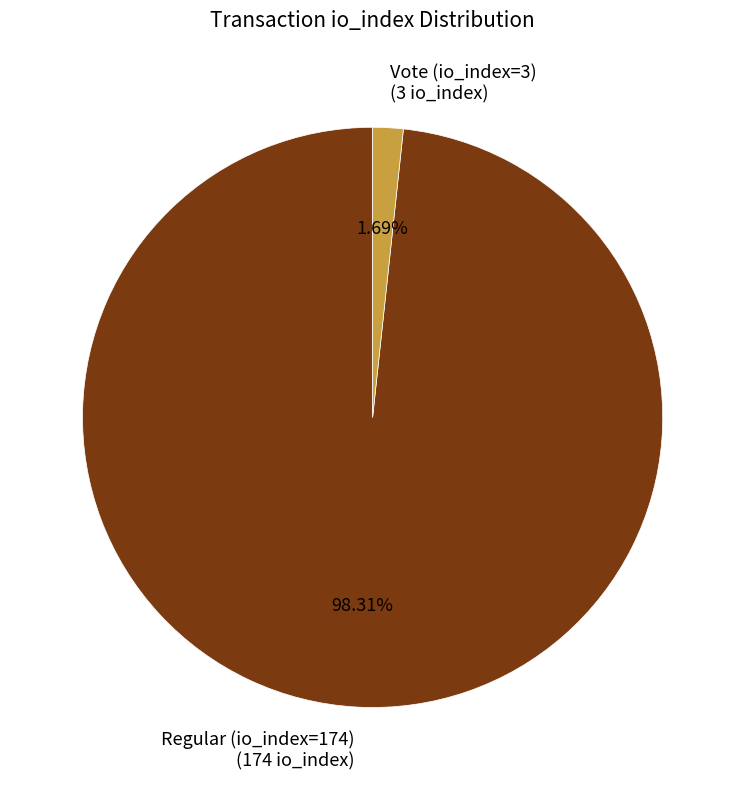

To the nearest percent, what portion does Regular (io_index=174) represent?

98%